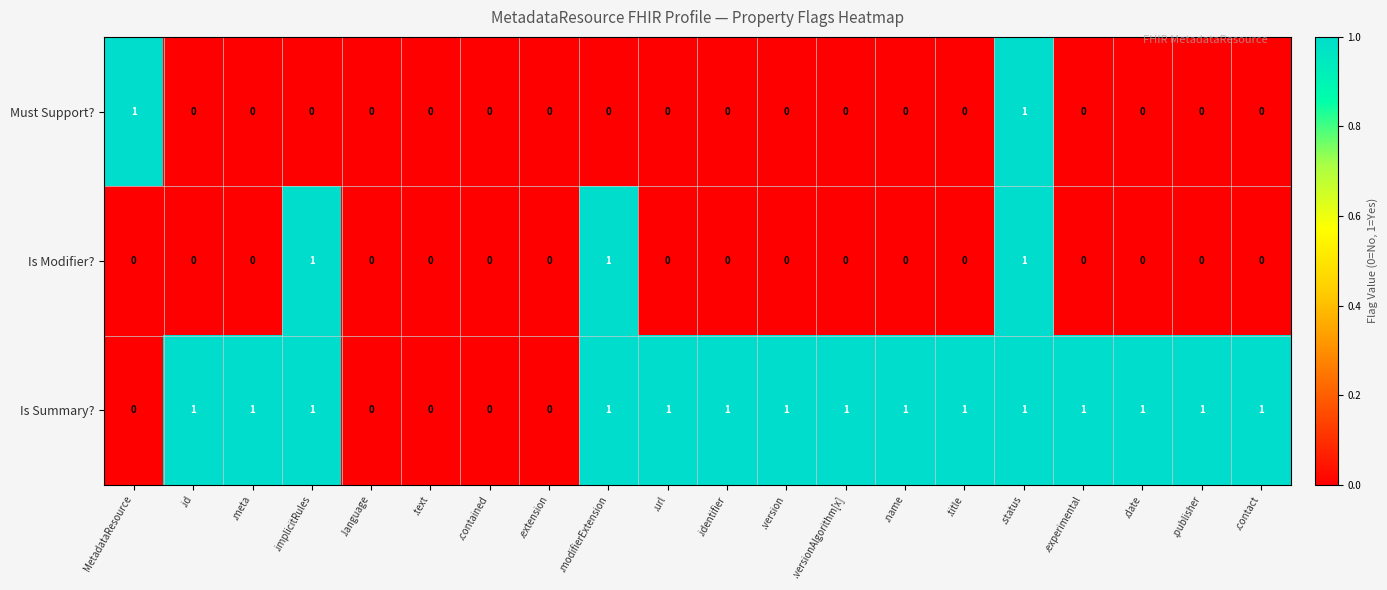

What is the sum of all Is Summary? values?

15